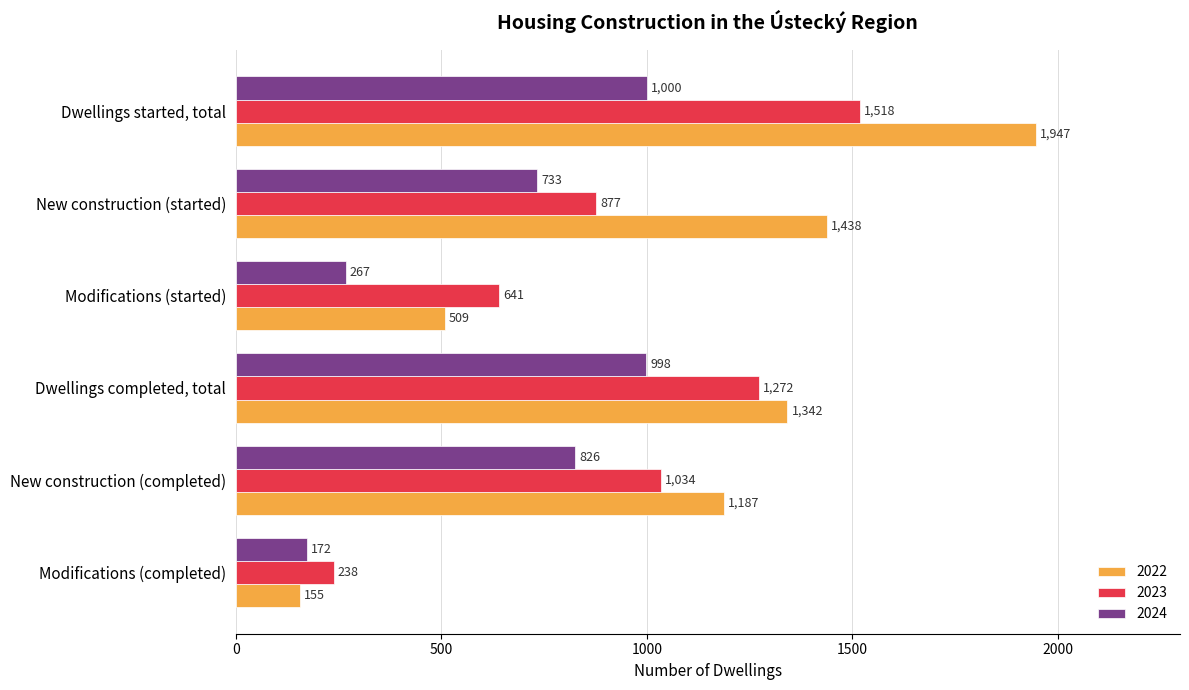

What is the difference between the 2022 values at Dwellings completed, total and Modifications (started)?

833